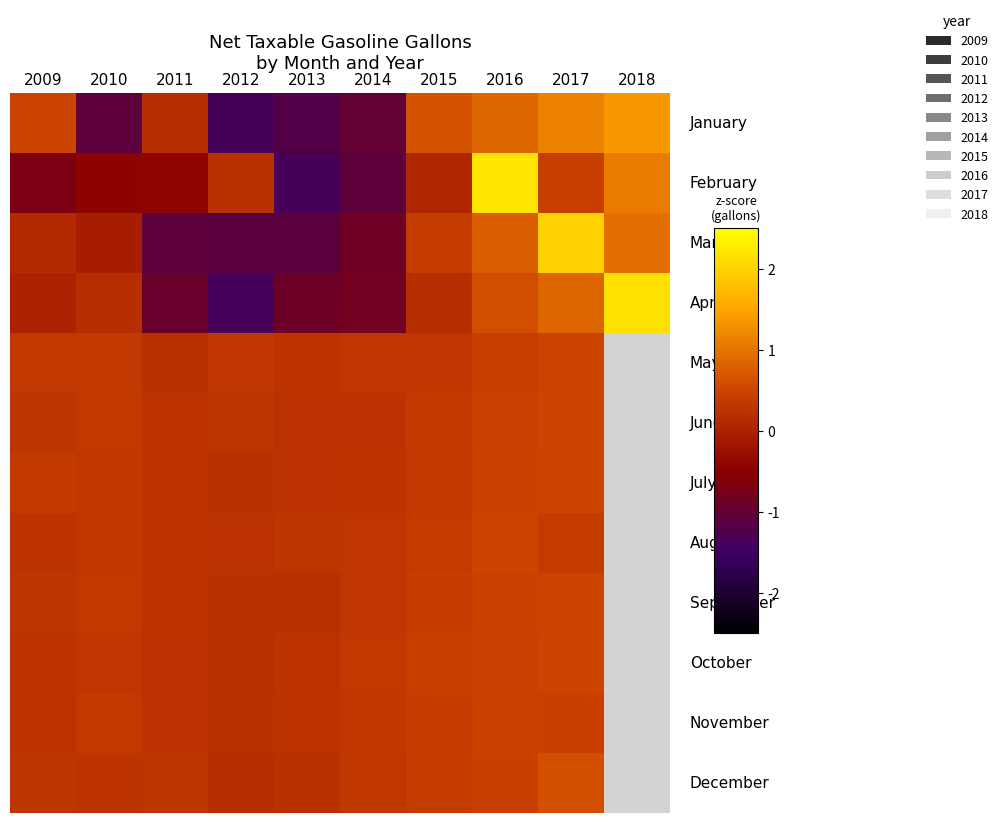

What is the spread (max minus min) of values at 2016?

1.8